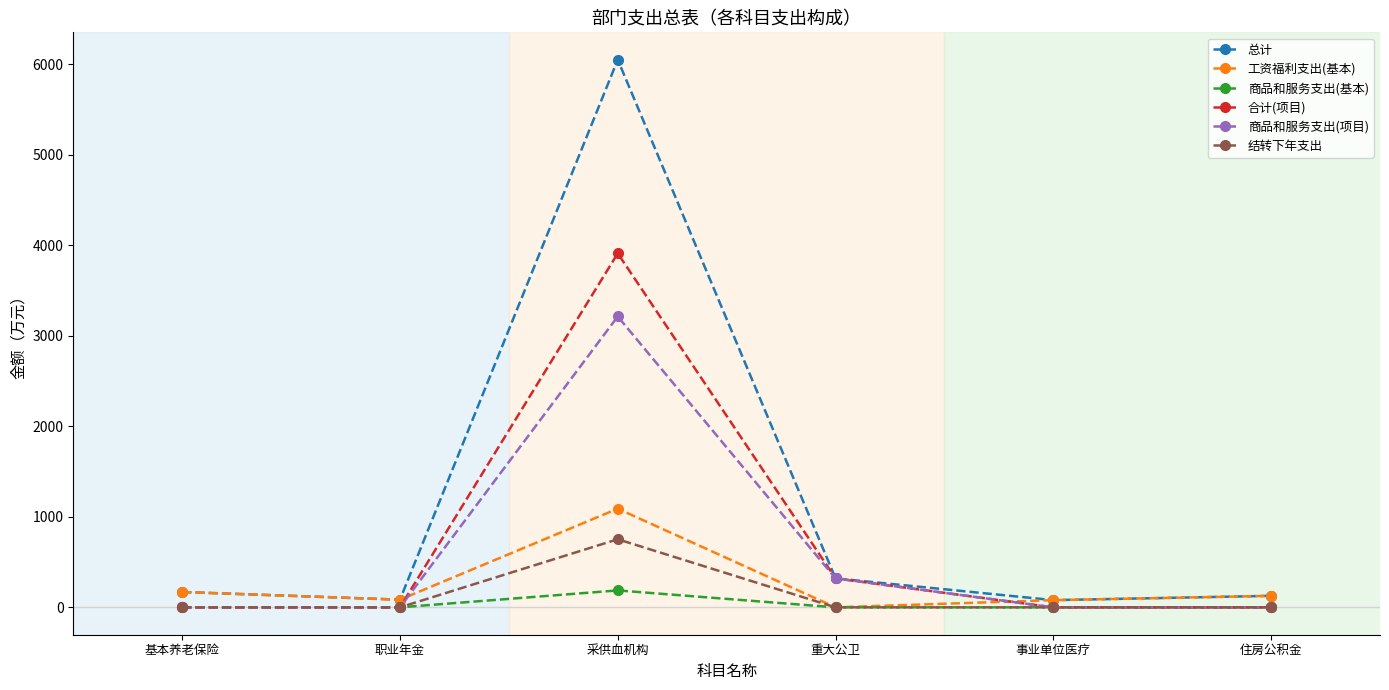

Count the number of data series in this chart.

6